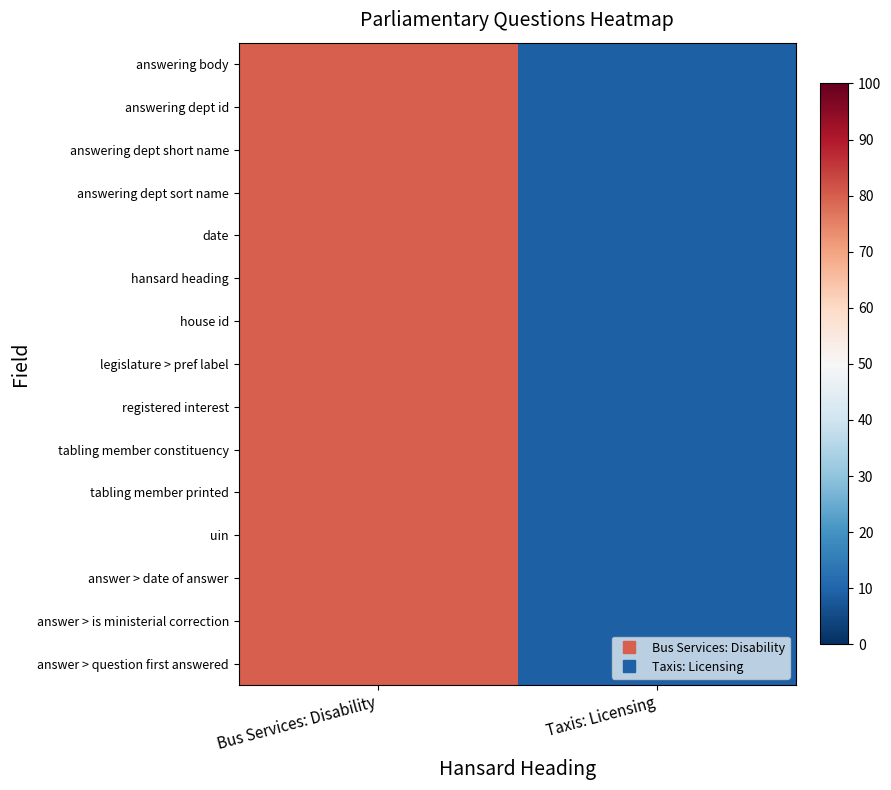

Reading left to right, extract all data points from this chart.

answering body: Bus Services: Disability=80	Taxis: Licensing=9
answering dept id: Bus Services: Disability=80	Taxis: Licensing=9
answering dept short name: Bus Services: Disability=80	Taxis: Licensing=9
answering dept sort name: Bus Services: Disability=80	Taxis: Licensing=9
date: Bus Services: Disability=80	Taxis: Licensing=9
hansard heading: Bus Services: Disability=80	Taxis: Licensing=9
house id: Bus Services: Disability=80	Taxis: Licensing=9
legislature > pref label: Bus Services: Disability=80	Taxis: Licensing=9
registered interest: Bus Services: Disability=80	Taxis: Licensing=9
tabling member constituency: Bus Services: Disability=80	Taxis: Licensing=9
tabling member printed: Bus Services: Disability=80	Taxis: Licensing=9
uin: Bus Services: Disability=80	Taxis: Licensing=9
answer > date of answer: Bus Services: Disability=80	Taxis: Licensing=9
answer > is ministerial correction: Bus Services: Disability=80	Taxis: Licensing=9
answer > question first answered: Bus Services: Disability=80	Taxis: Licensing=9